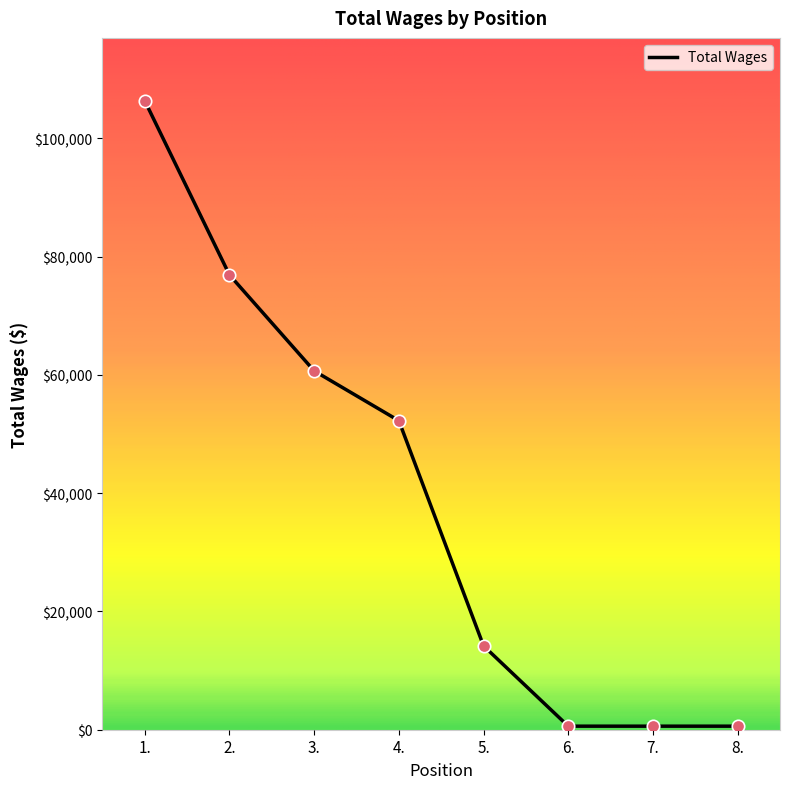

Between 8. and 3., which is larger?

3.